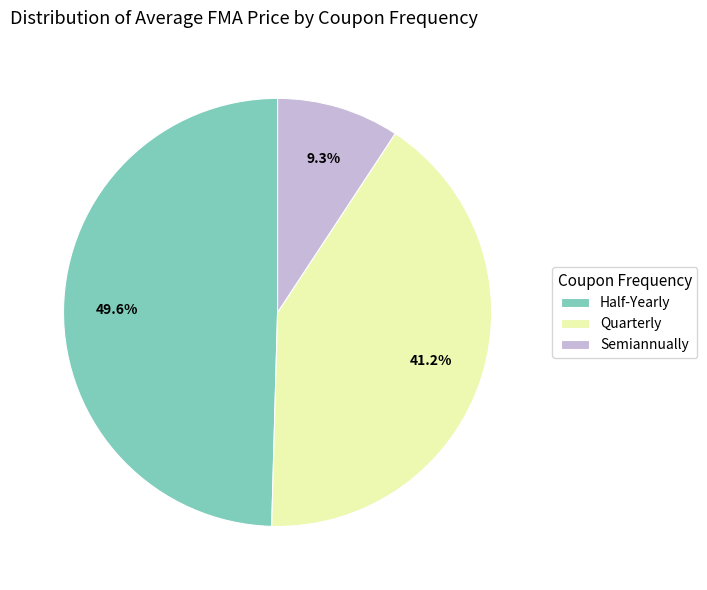

Does any single category account for the majority?

No